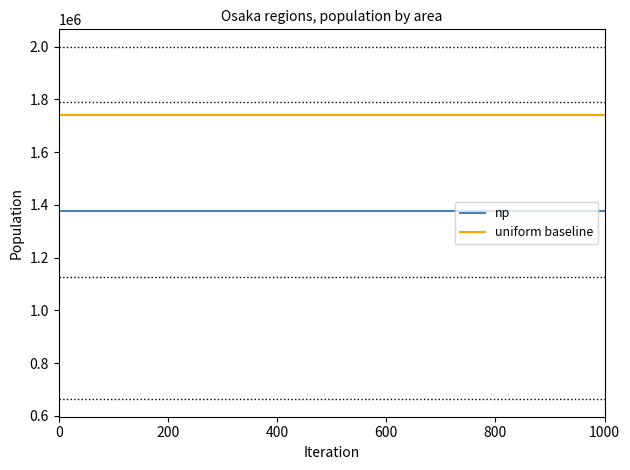

Which series has the largest total across all categories?

uniform baseline